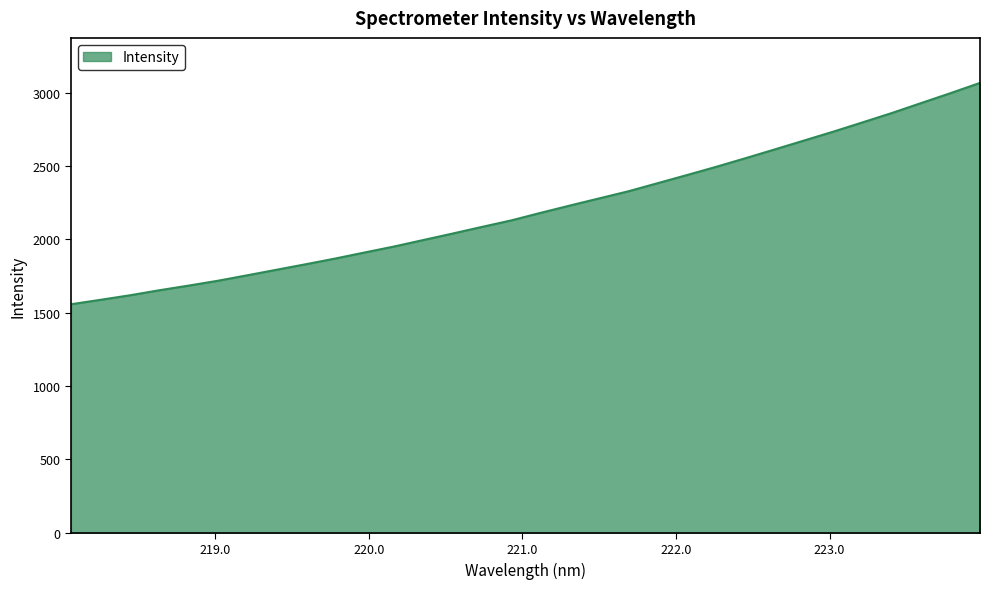

What is the maximum value shown in the chart?

3067.9